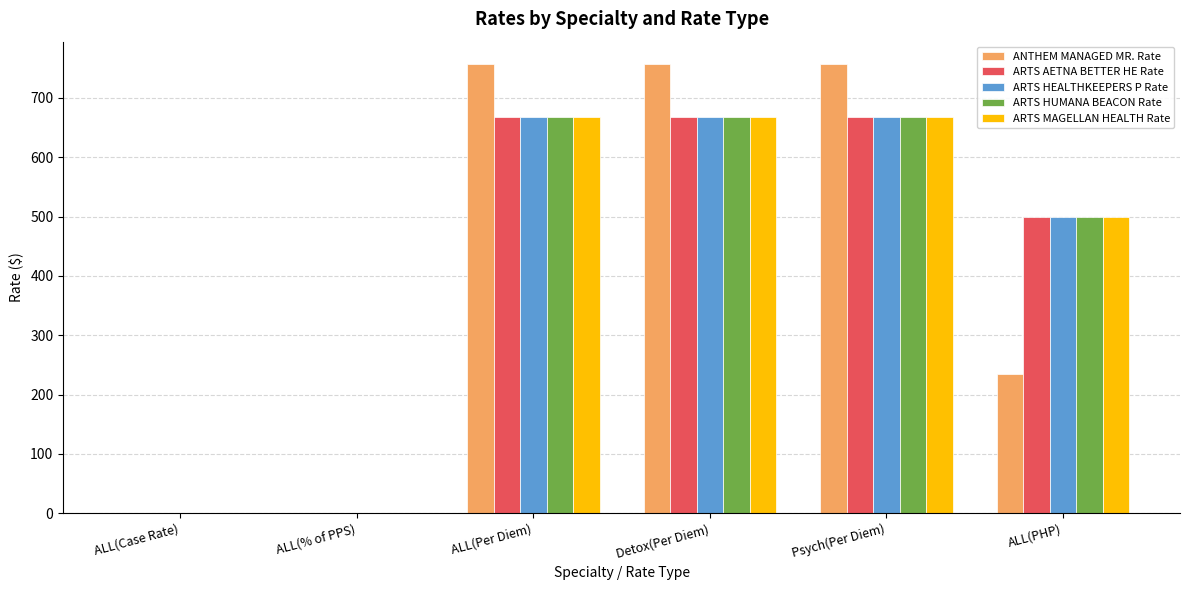

How many data points in ARTS MAGELLAN HEALTH Rate are above 667?

3